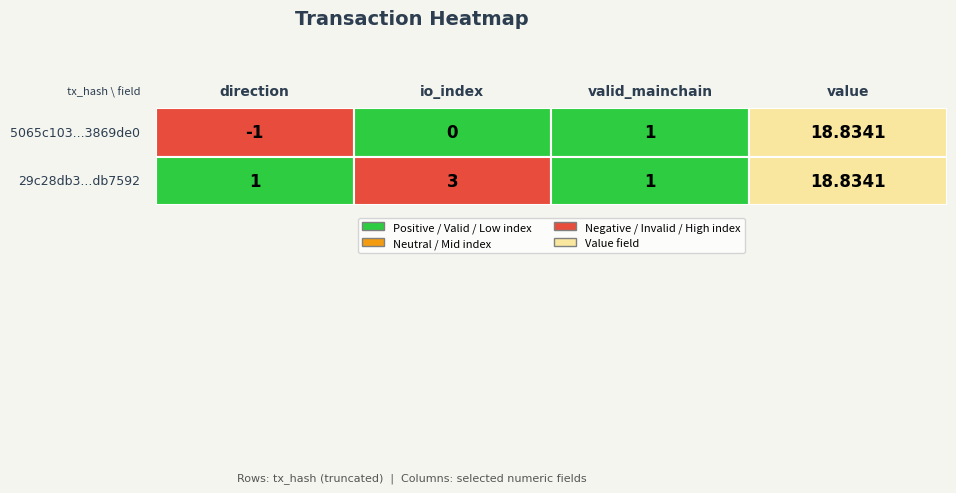

True or false: 29c28db3ce126ea16e4a11ff7afe2c844ddb759 has a value of 31.5 at value.

False